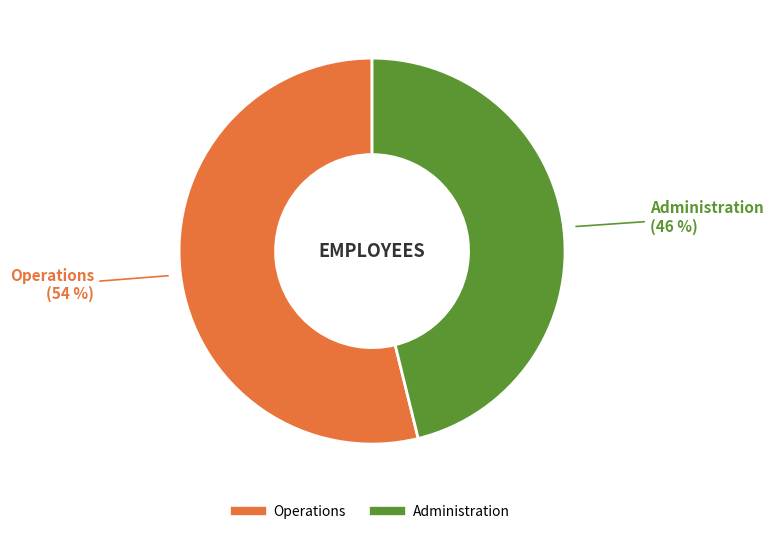

Is Administration the majority of the pie?

No